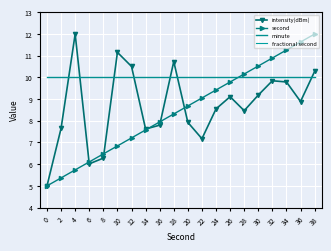

What is the difference between the maximum and minimum values in the second series?

7.0